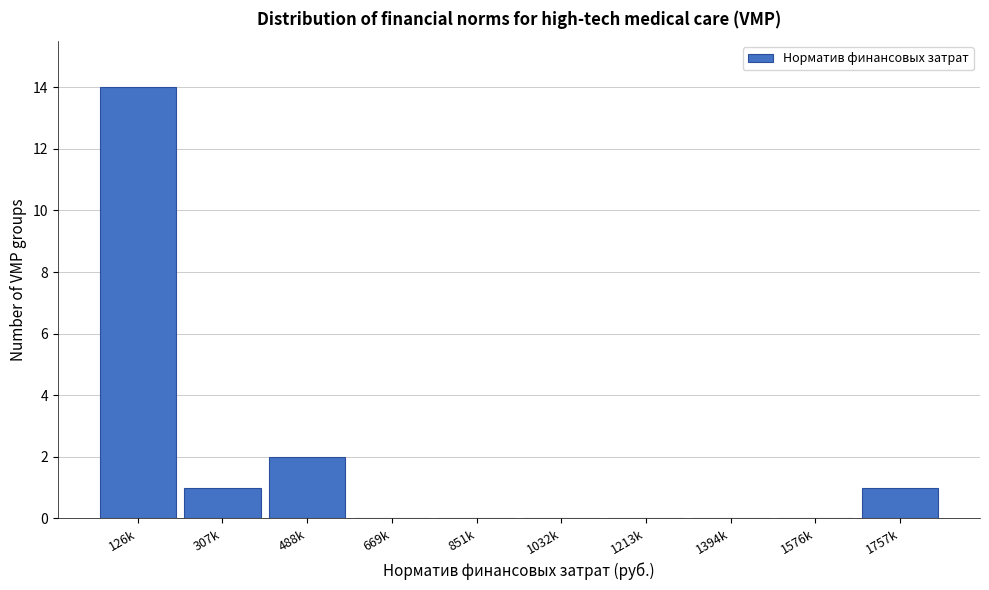

Reading left to right, transcribe all the data shown in this chart.

126k=14	307k=1	488k=2	669k=0	851k=0	1032k=0	1213k=0	1394k=0	1576k=0	1757k=1